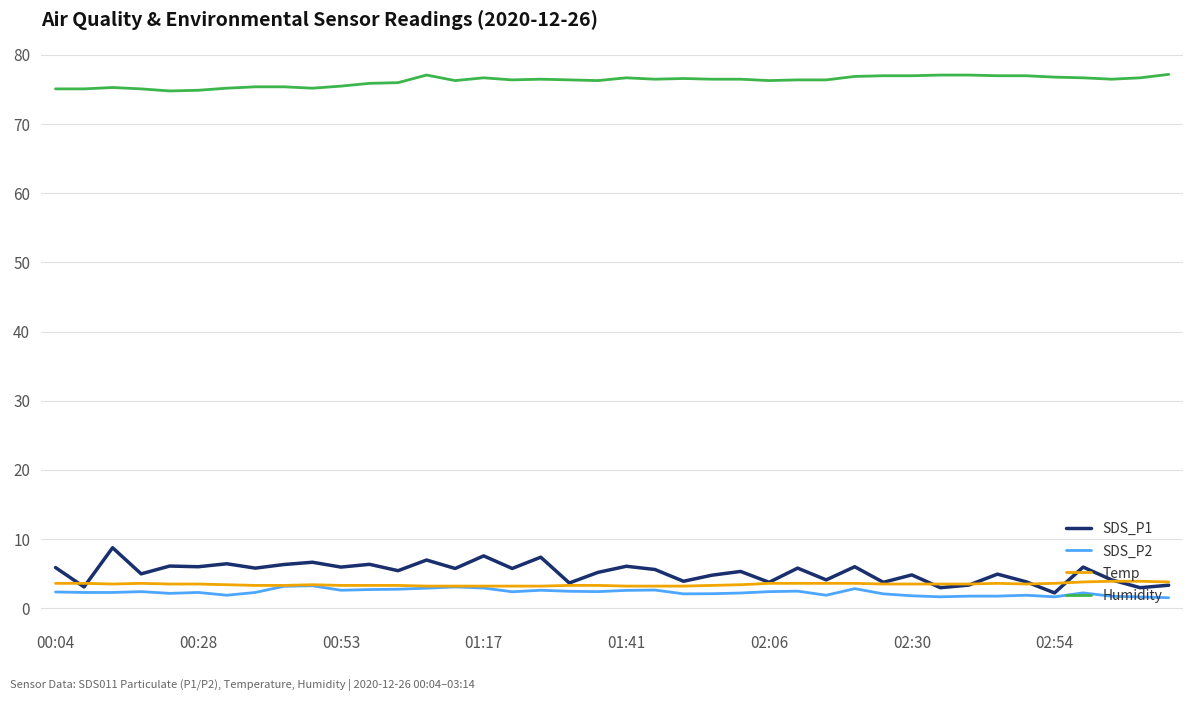

True or false: Humidity and SDS_P1 cross at least once.

False